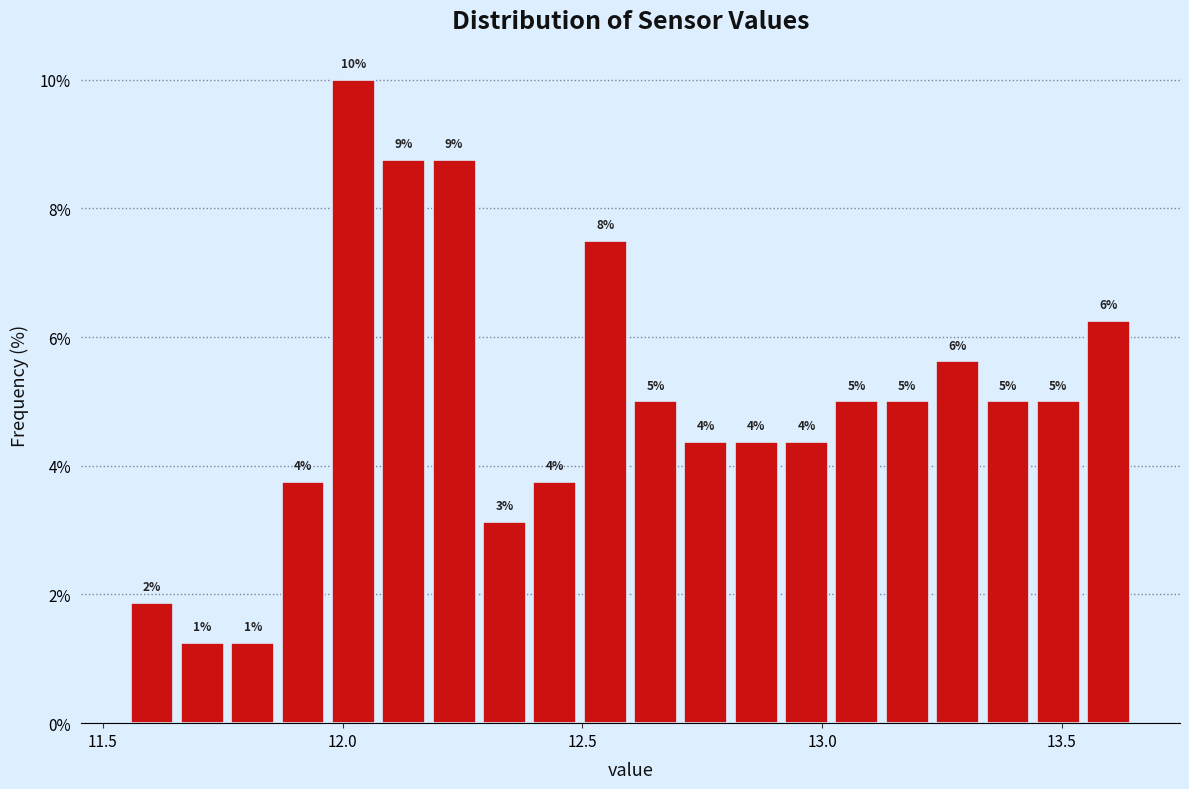

Read against the x-axis, roughly where is the centre of the tallest bar?

12.00